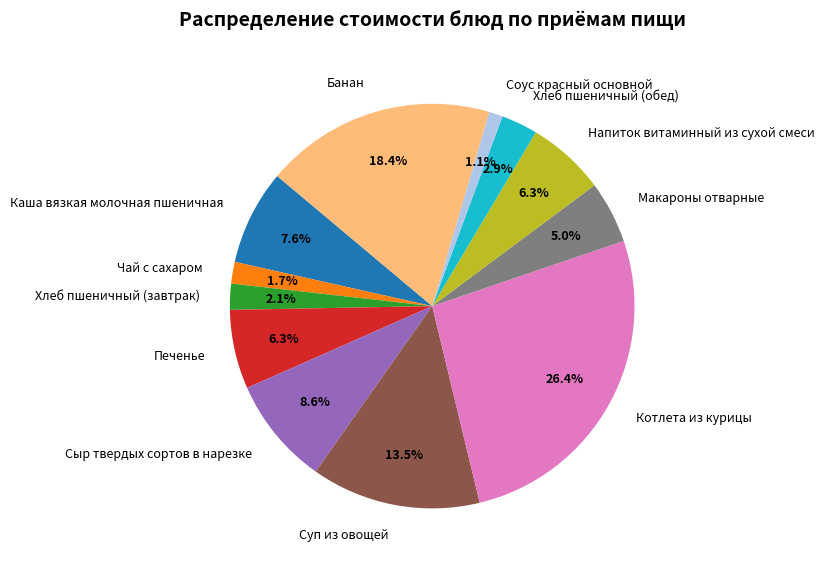

Which slice is the largest?

Котлета из курицы